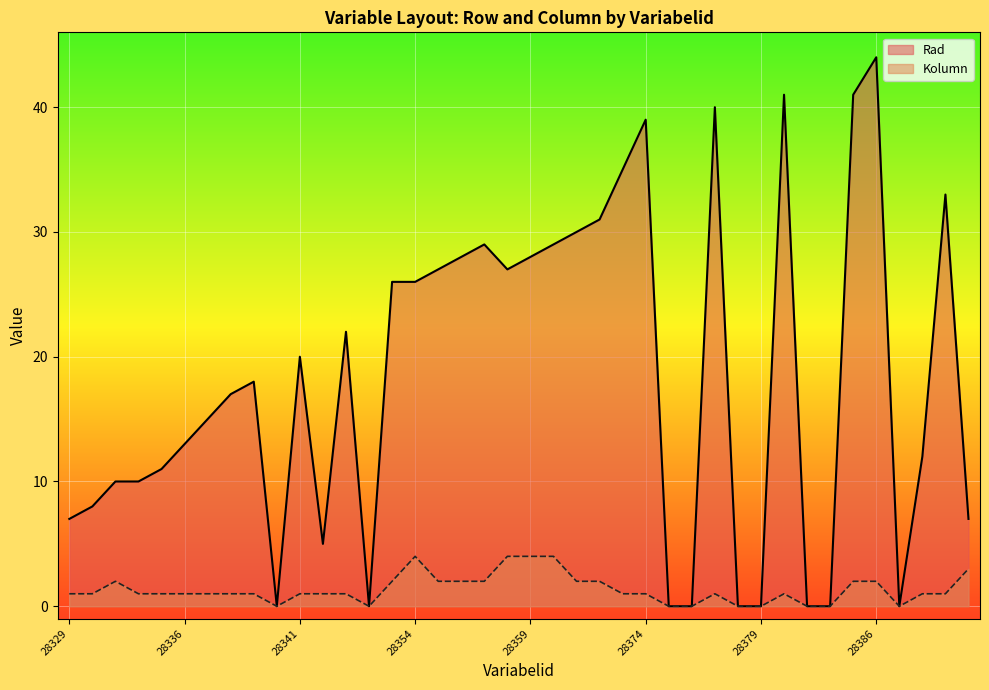

Between 28333 and 28367, which series saw the biggest shift?

Rad